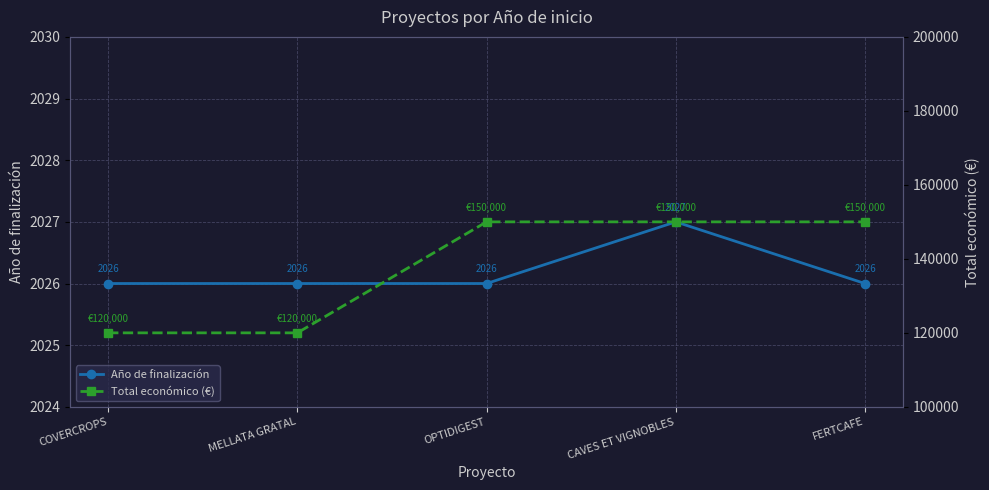

Does the chart display data point markers on the line(s)?

Yes